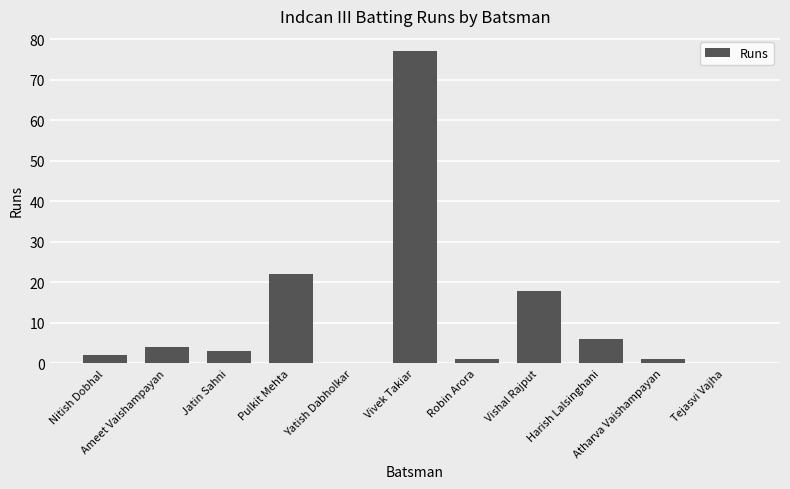

The chart shows a value of 4 at Ameet Vaishampayan. True or false?

True